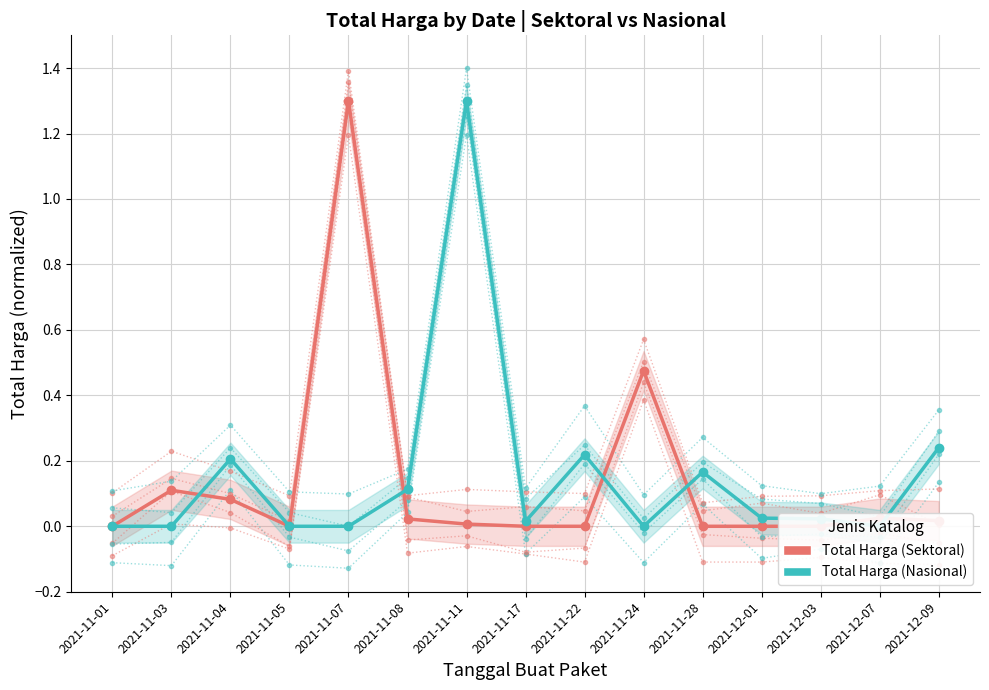

At 2021-12-07, list the series in order from smallest to largest.

Total Harga (Nasional), Total Harga (Sektoral)